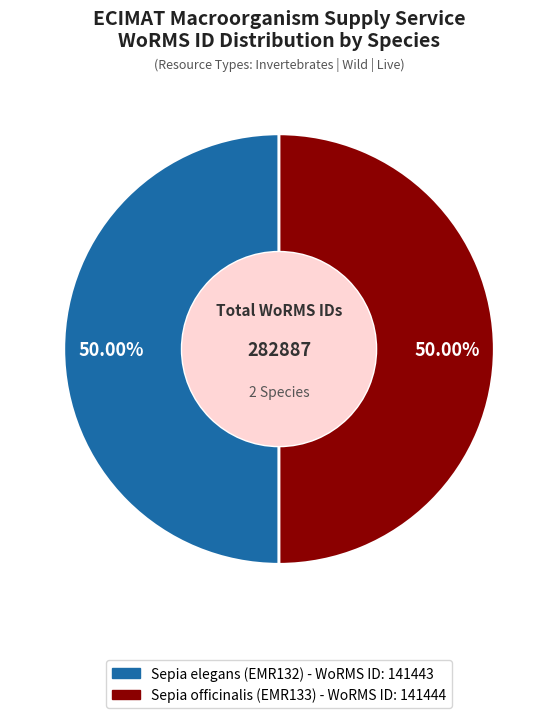

Combined, do Sepia officinalis (EMR133) and Sepia elegans (EMR132) account for over 50%?

Yes